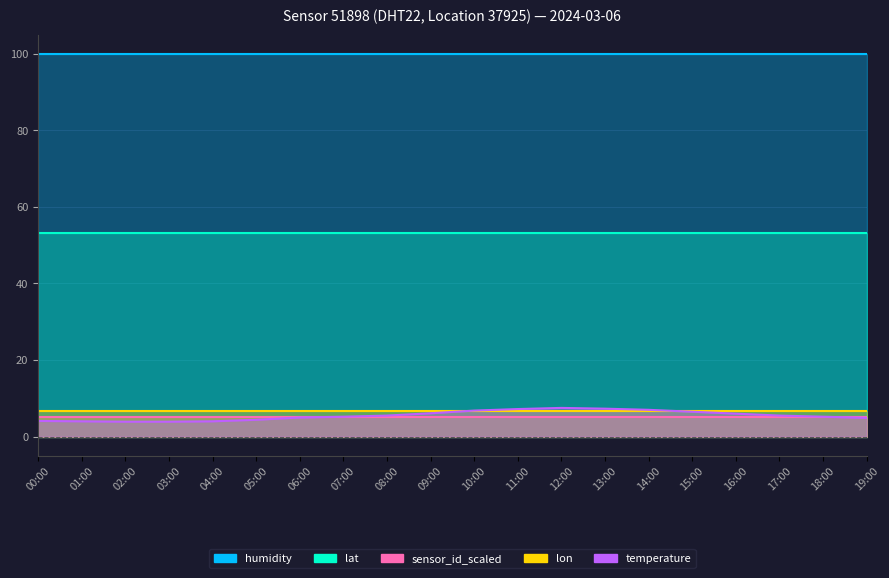

Reading left to right, extract all data points from this chart.

temperature: 4.1	4.0	3.9	3.9	4.0	4.4	5.0	5.2	5.5	6.1	6.8	7.2	7.5	7.3	7.0	6.5	6.0	5.5	5.2	4.9
humidity: 99.9	99.9	99.9	99.9	99.9	99.9	99.9	99.9	99.9	99.9	99.9	99.9	99.9	99.9	99.9	99.9	99.9	99.9	99.9	99.9
lat: 53.2	53.2	53.2	53.2	53.2	53.2	53.2	53.2	53.2	53.2	53.2	53.2	53.2	53.2	53.2	53.2	53.2	53.2	53.2	53.2
lon: 6.6	6.6	6.6	6.6	6.6	6.6	6.6	6.6	6.6	6.6	6.6	6.6	6.6	6.6	6.6	6.6	6.6	6.6	6.6	6.6
sensor_id_scaled: 5.2	5.2	5.2	5.2	5.2	5.2	5.2	5.2	5.2	5.2	5.2	5.2	5.2	5.2	5.2	5.2	5.2	5.2	5.2	5.2